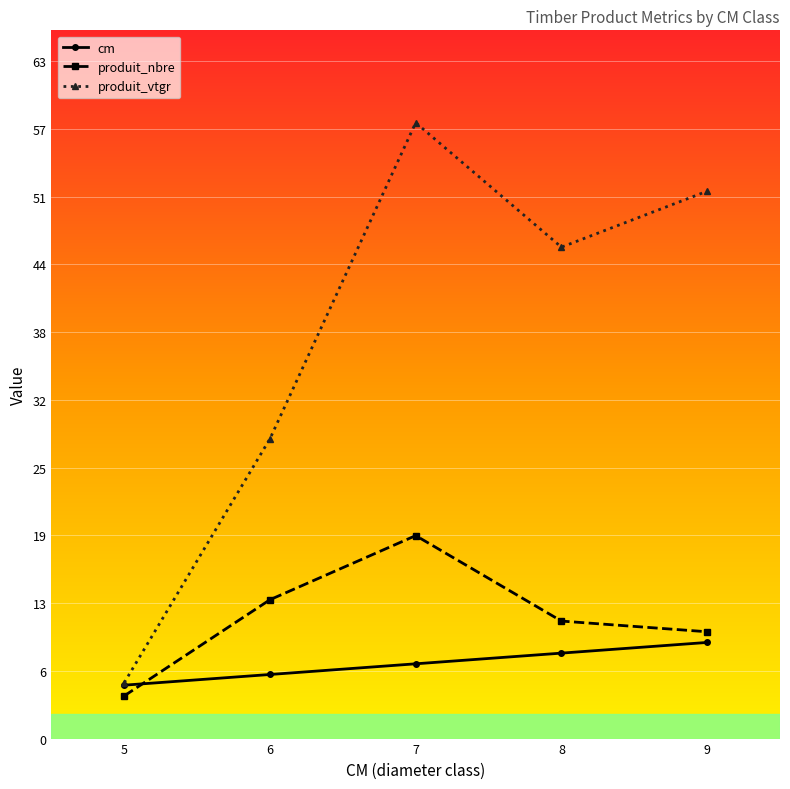

Reading left to right, list all the values displayed in this chart.

cm: 5=5.0	6=6.0	7=7.0	8=8.0	9=9.0
produit_nbre: 5=4.0	6=13.0	7=19.0	8=11.0	9=10.0
produit_vtgr: 5=5.2	6=28.1	7=57.7	8=46.0	9=51.2